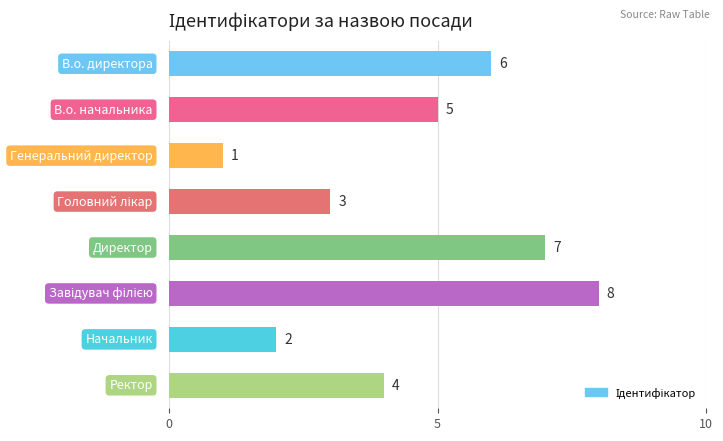

What is the difference between the second highest and minimum values?

6